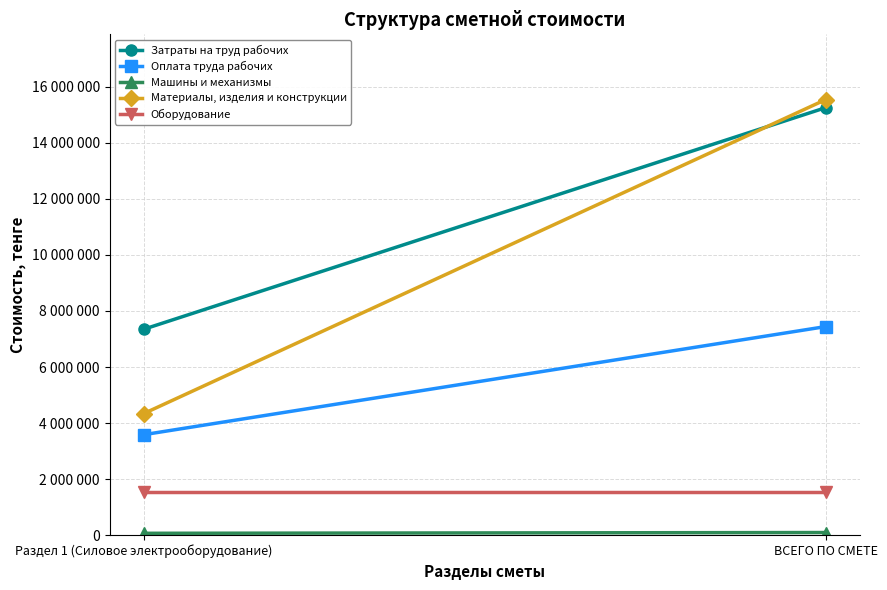

At ВСЕГО ПО СМЕТЕ, list the series in order from smallest to largest.

Машины и механизмы, Оборудование, Оплата труда рабочих, Затраты на труд рабочих, Материалы, изделия и конструкции